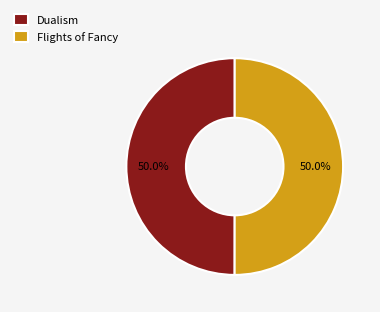

Combined, what portion of the pie is Dualism and Flights of Fancy?

100.0%